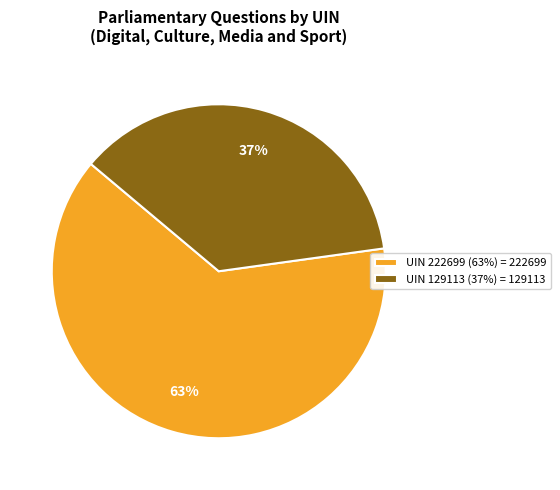

The UIN 129113 (37%) = 129113 slice represents 26% of the pie. True or false?

False